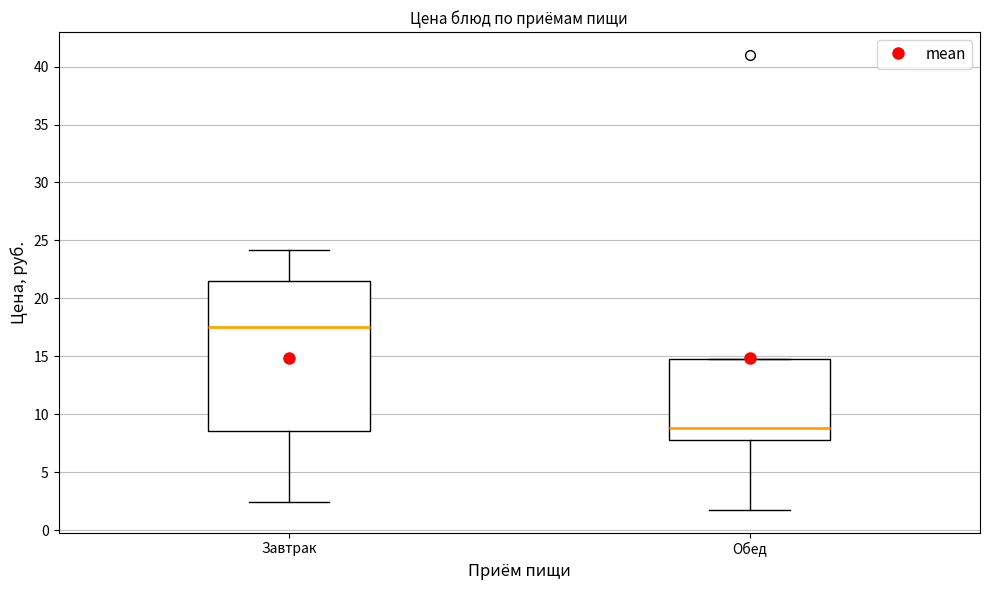

Which box has the highest median line?

Завтрак